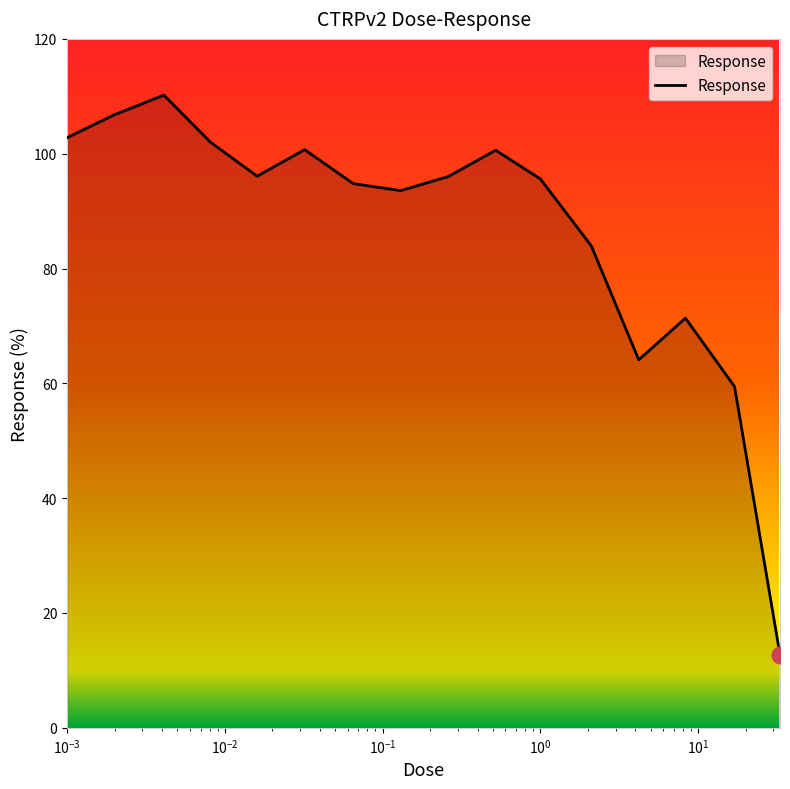

What is the minimum value shown in the chart?

12.7